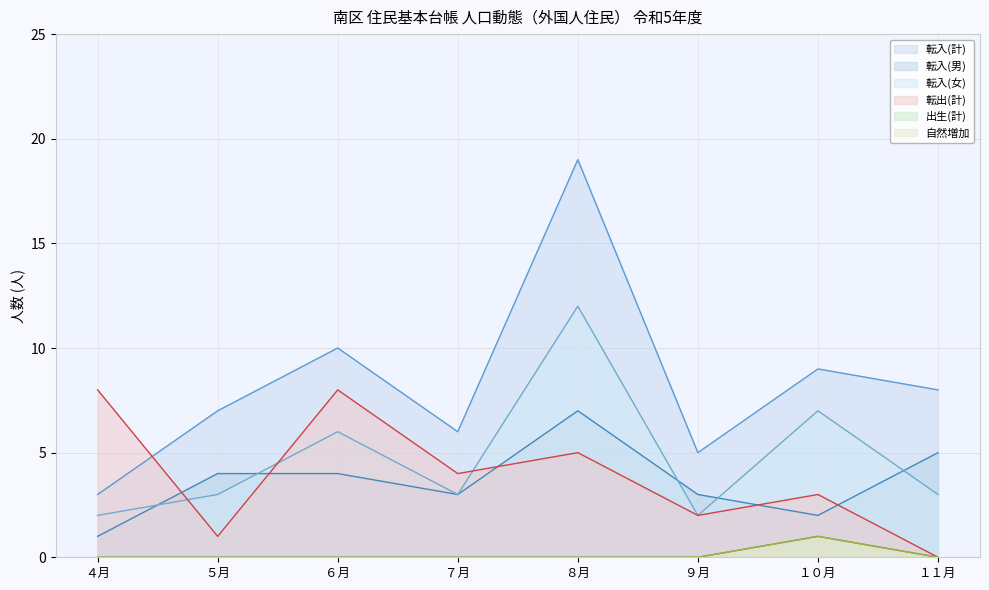

Is the value of 転出(計) at ６月 greater than the value of 転入(男) at ９月?

Yes